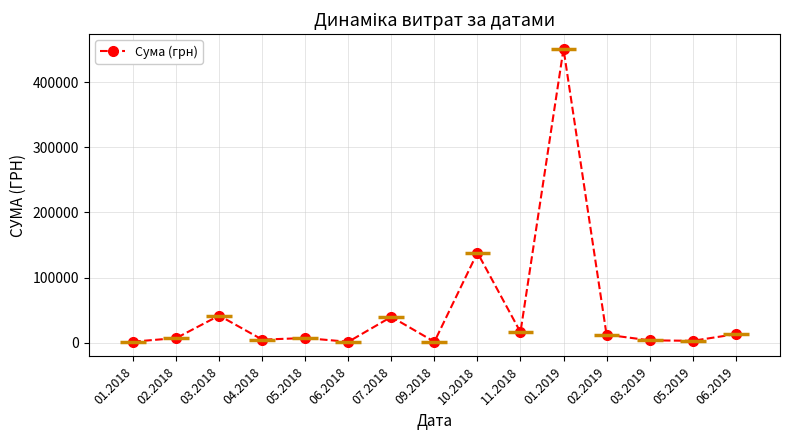

How many distinct data groups are displayed?

1